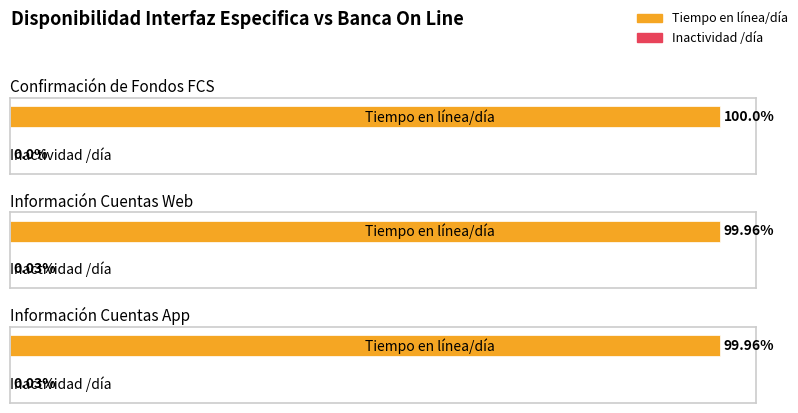

How many positive values does the Inactividad /día series have?

2